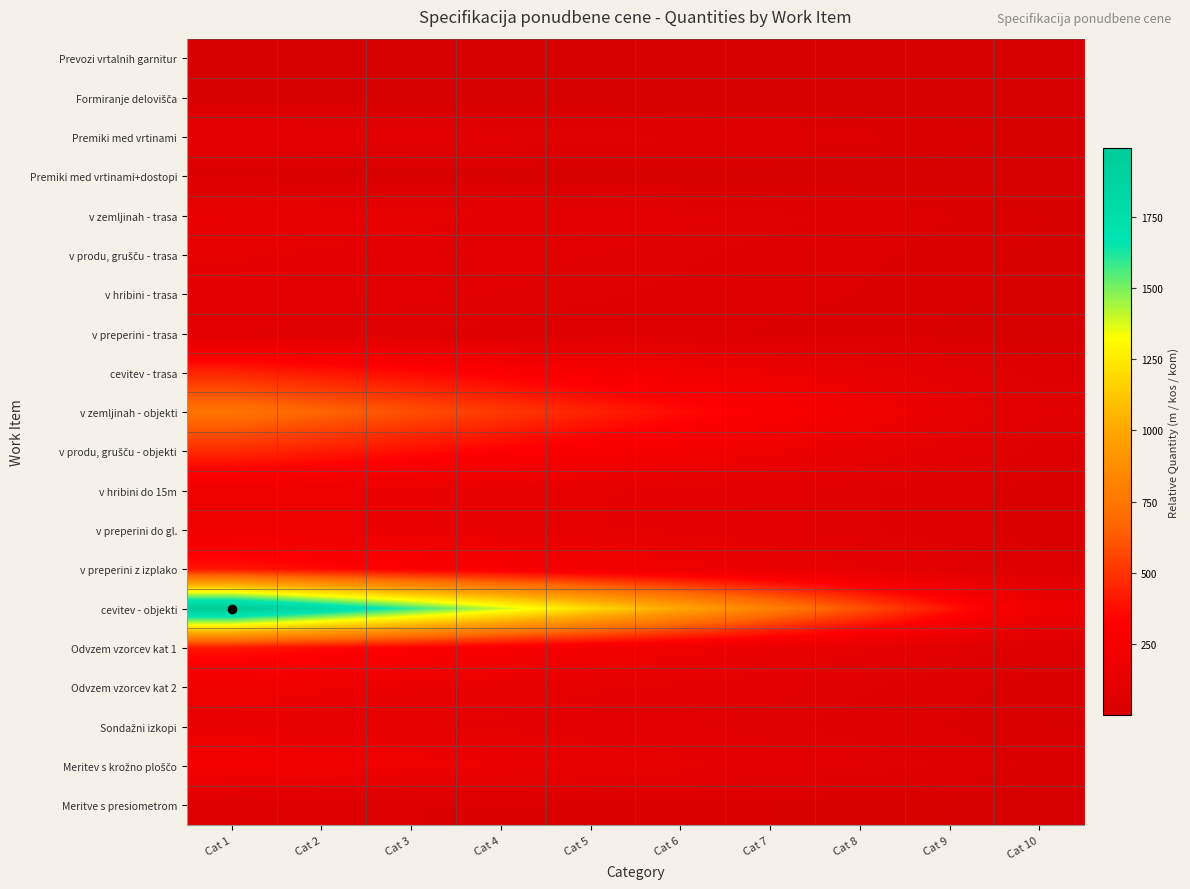

Rank the series by their maximum value, from highest to lowest.

cevitev - objekti, v zemljinah - objekti, v produ, grušču - objekti, cevitev - trasa, v preperini z izplako, Odvzem vzorcev kat 1, Meritev s krožno ploščo, v hribini do 15m, v preperini do gl., Odvzem vzorcev kat 2, v zemljinah - trasa, Sondažni izkopi, v produ, grušču - trasa, Premiki med vrtinami, v hribini - trasa, v preperini - trasa, Meritve s presiometrom, Premiki med vrtinami+dostopi, Prevozi vrtalnih garnitur, Formiranje delovišča